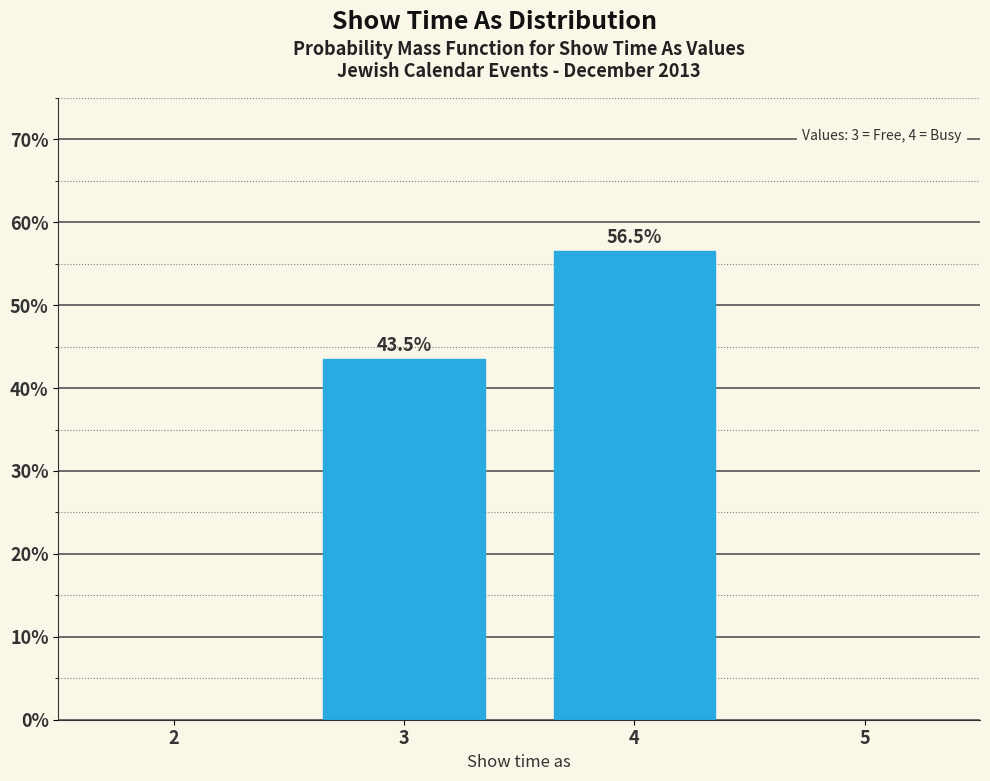

Reading right to left, transcribe all the data shown in this chart.

56.5	43.5